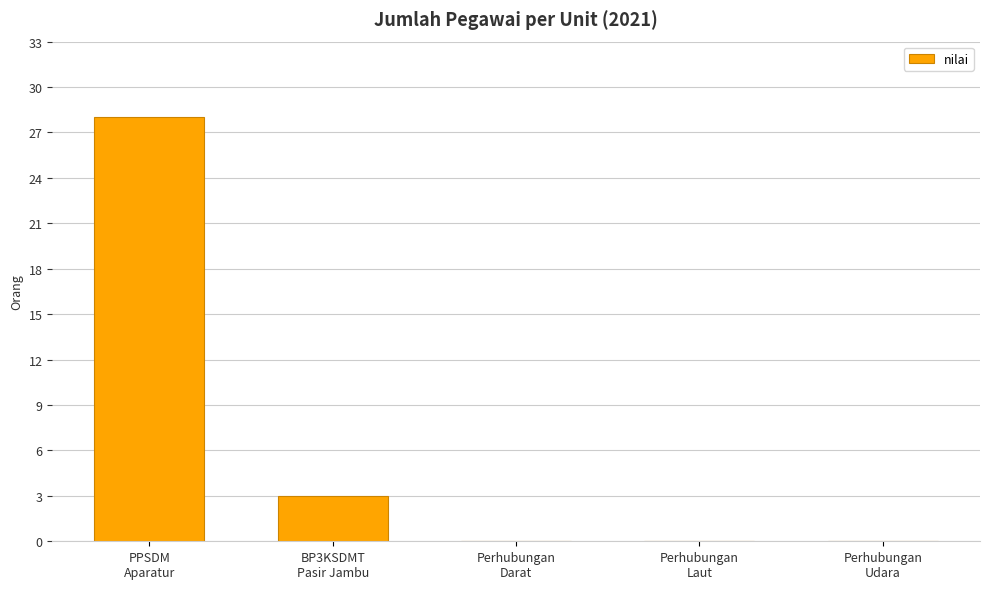

What is the average value?

6